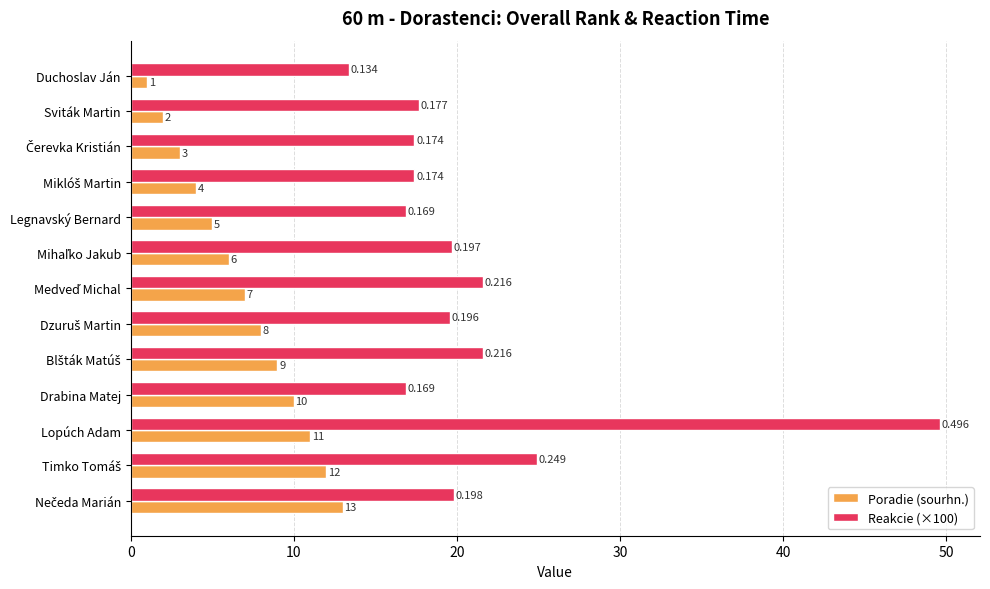

Is the value of Reakcie (×100) at Legnavský Bernard greater than the value of Poradie (sourhn.) at Legnavský Bernard?

Yes